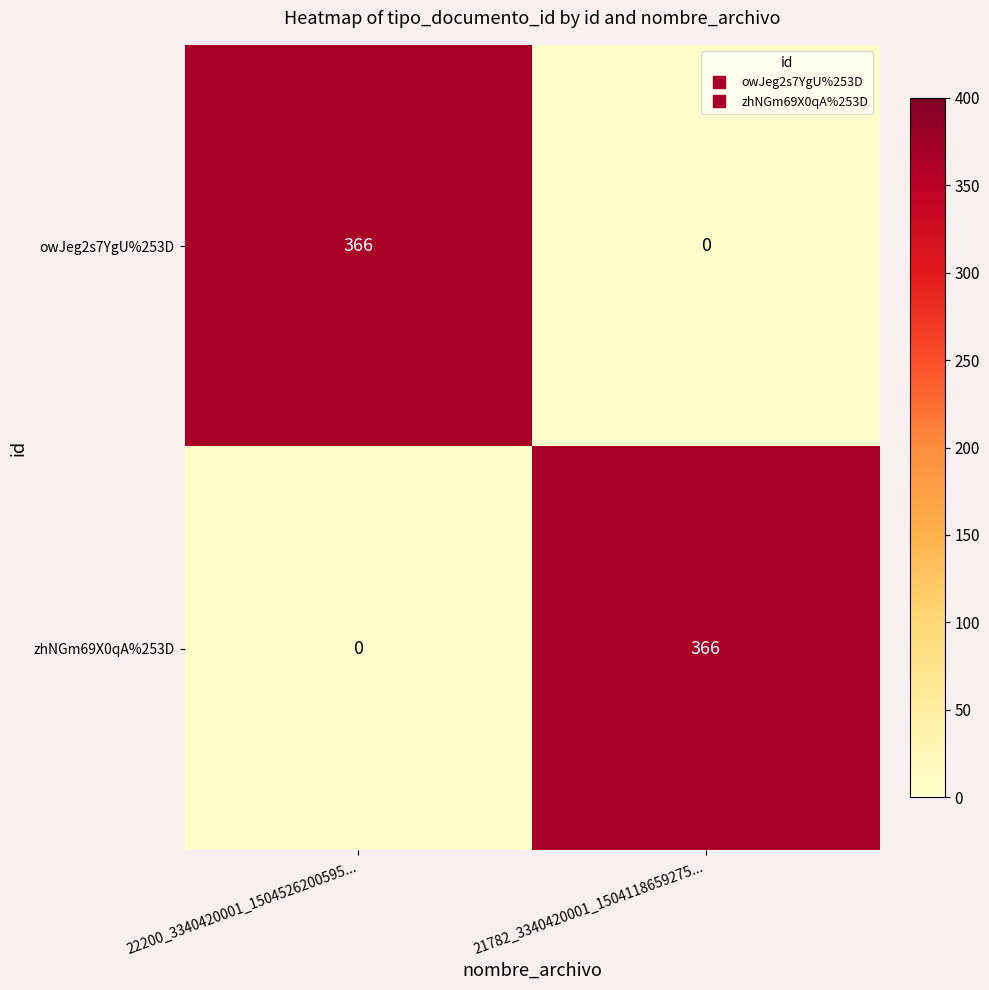

Where is zhNGm69X0qA%253D nearest to the value 183?

22200_3340420001_1504526200595...